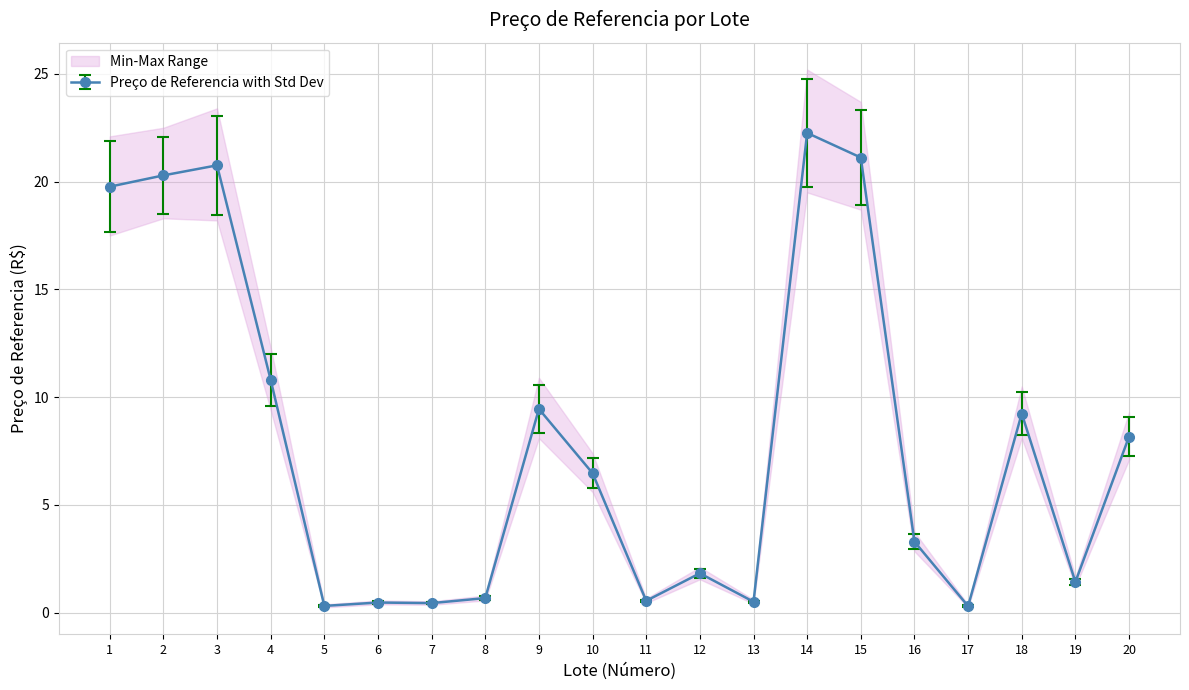

Is it true that the value at 3 is 28.5?

False